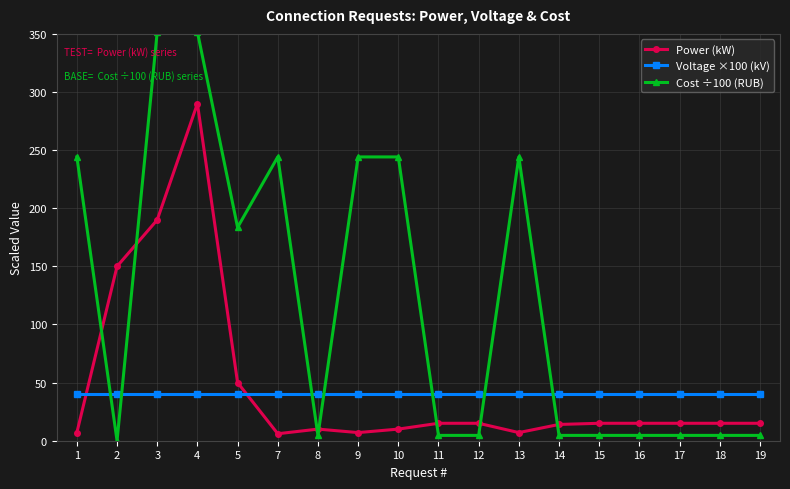

What is the difference between the highest and lowest values at 10?

234.2